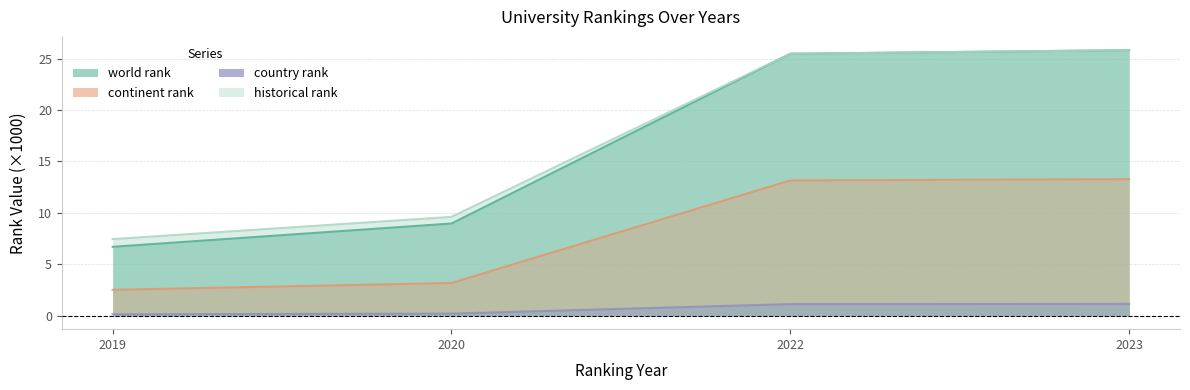

At which category is the sum across all series the highest?

2023